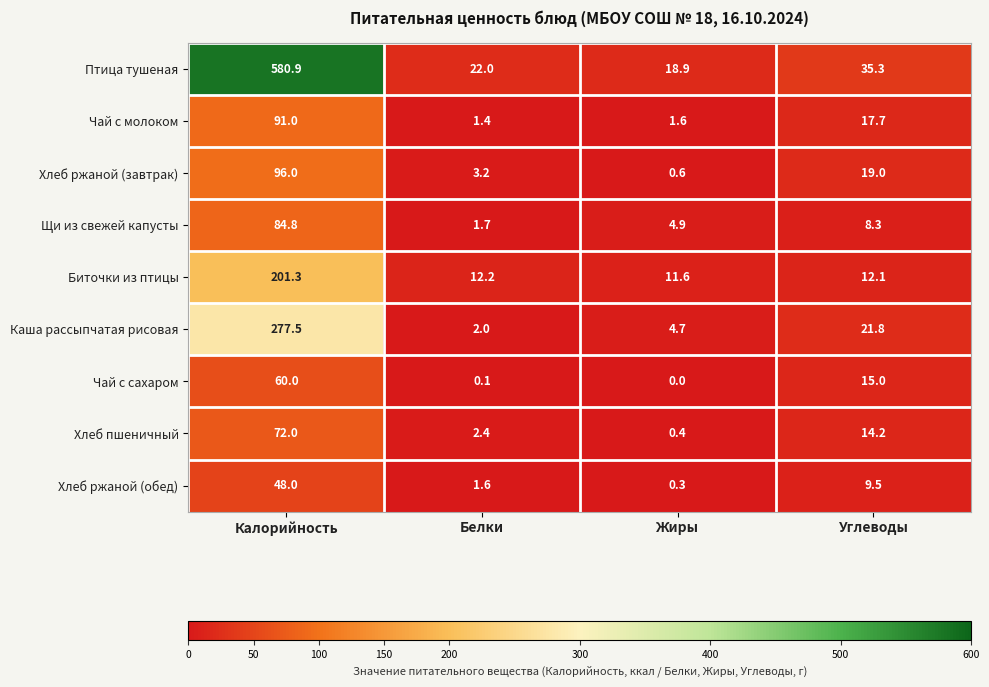

What is the difference between the maximum and minimum values in the Чай с сахаром series?

60.0